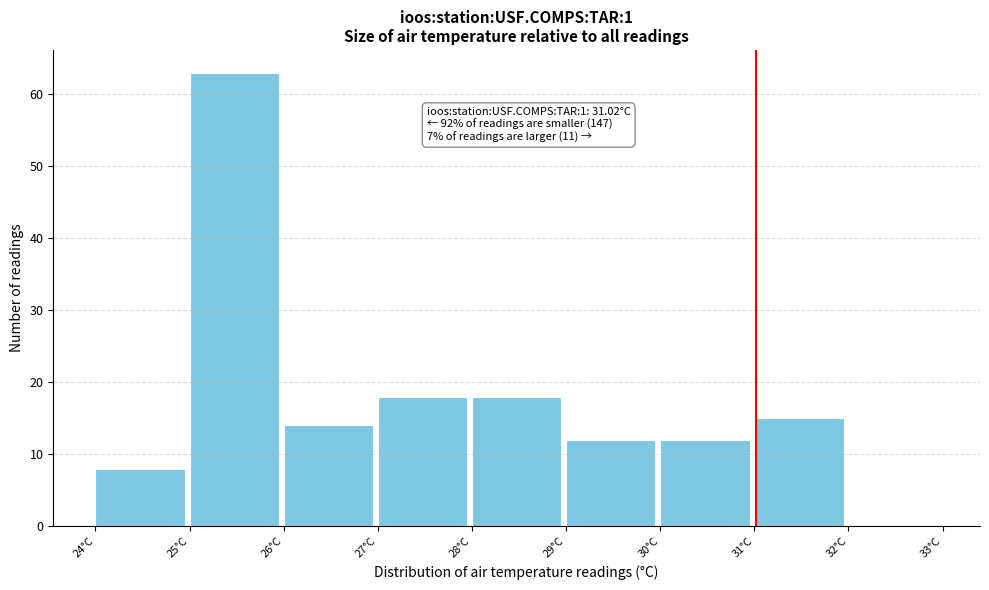

Over which range of the x-axis is the bar tallest?

25 to 26